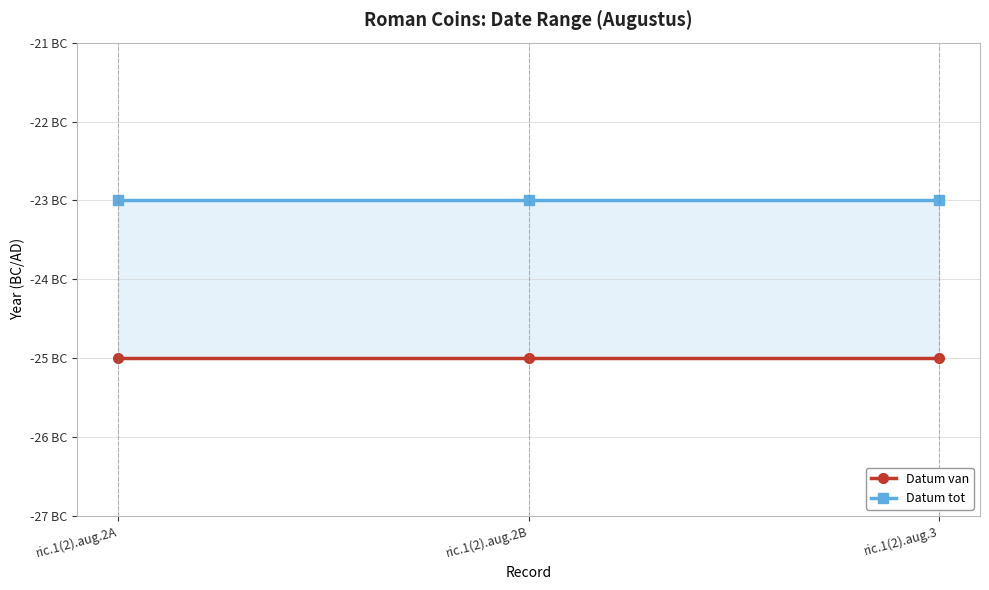

How many categories are shown in the chart?

3